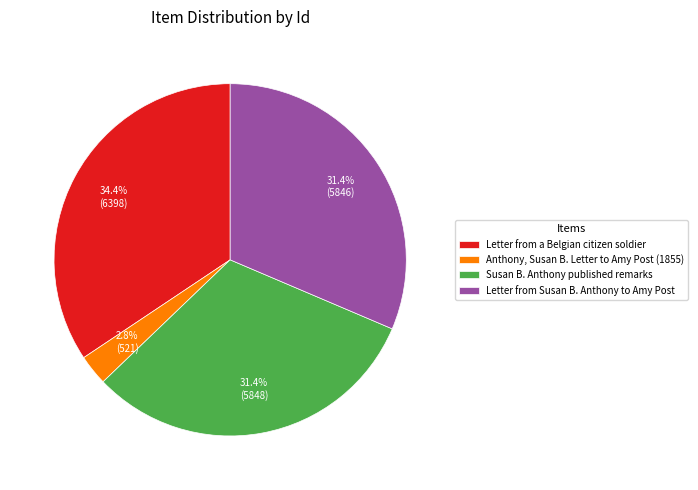

What percentage is the Letter from Susan B. Anthony to Amy Post slice, to the nearest percent?

31%